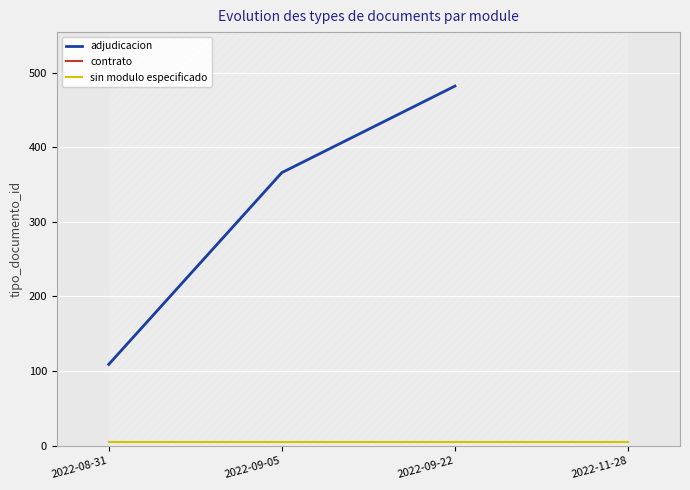

How many values in adjudicacion are above zero?

3